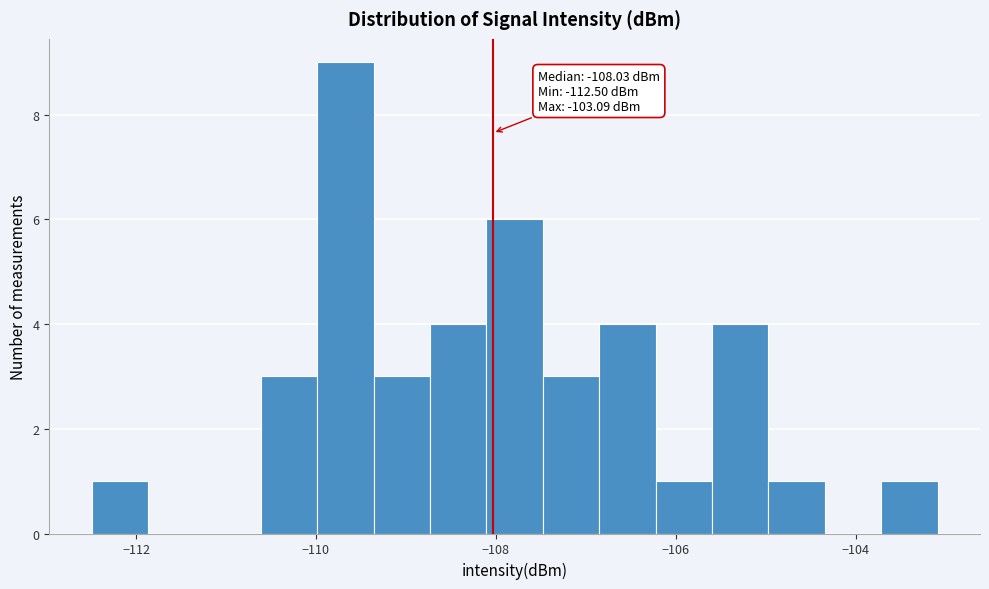

Around what value on the x-axis is the tallest bar? Give the approximate position of its centre, as read against the axis.

-109.6